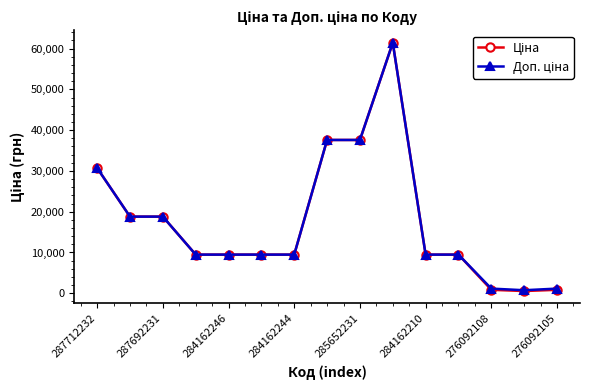

What is the maximum value shown in the chart?

61434.3